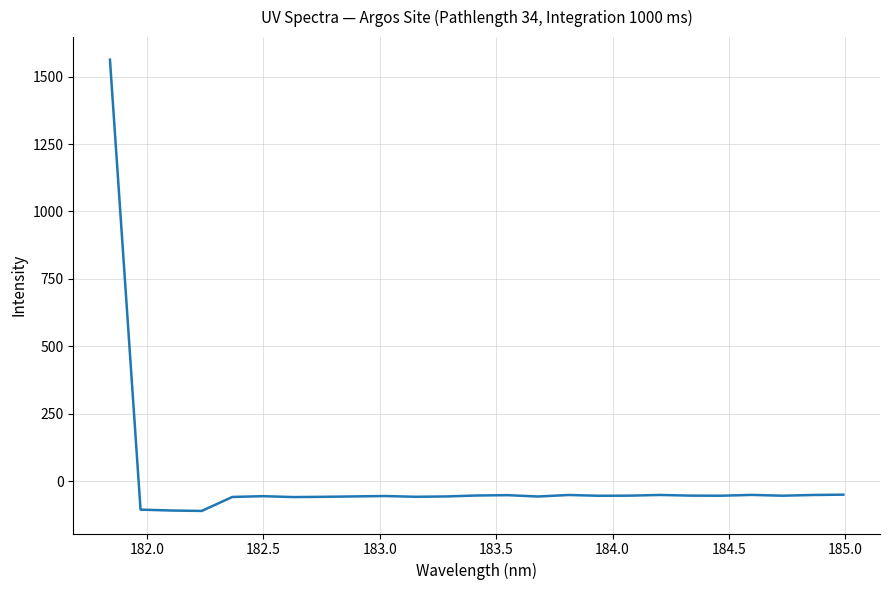

What is the difference between the maximum and minimum values?

1672.5